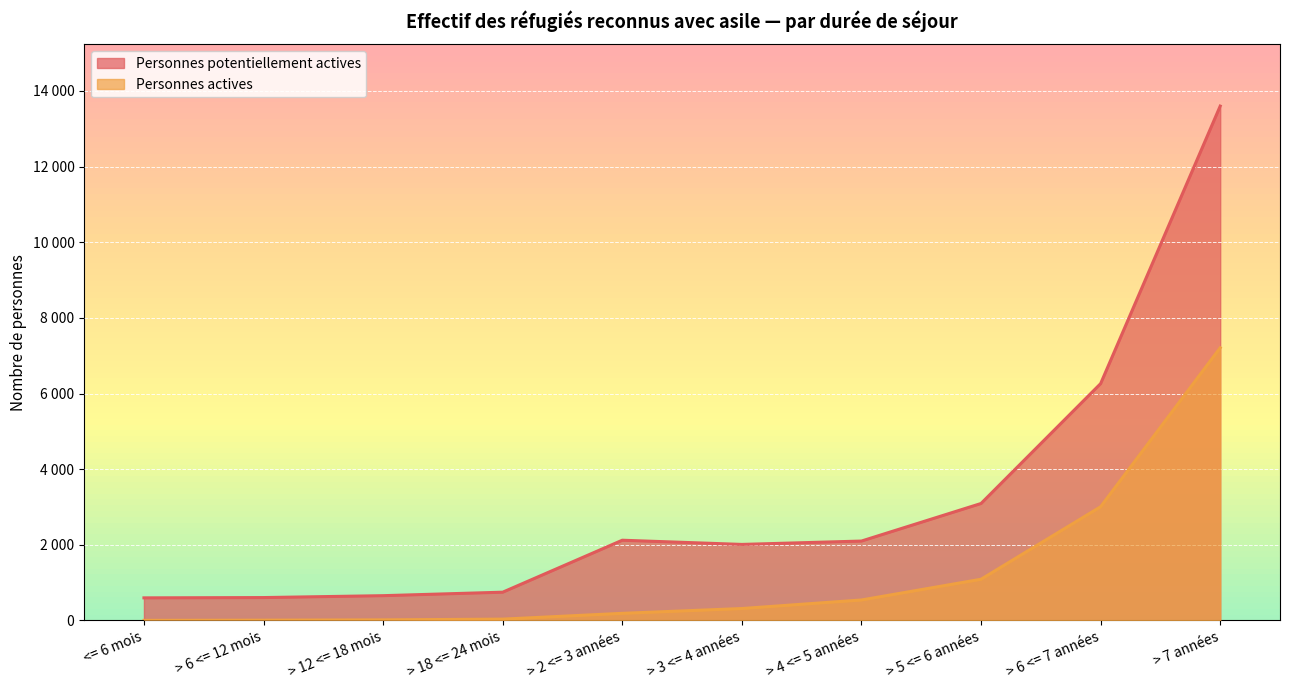

Is it true that Personnes potentiellement actives equals 13599 at > 7 années?

True